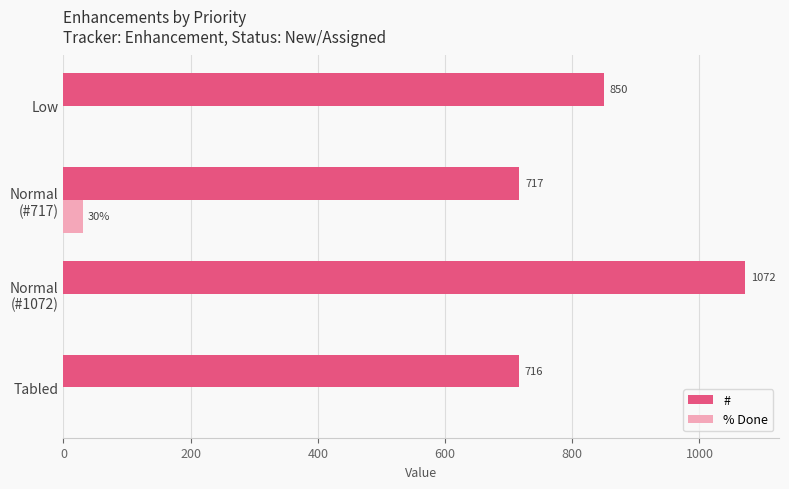

How many data points in % Done are above 0?

1